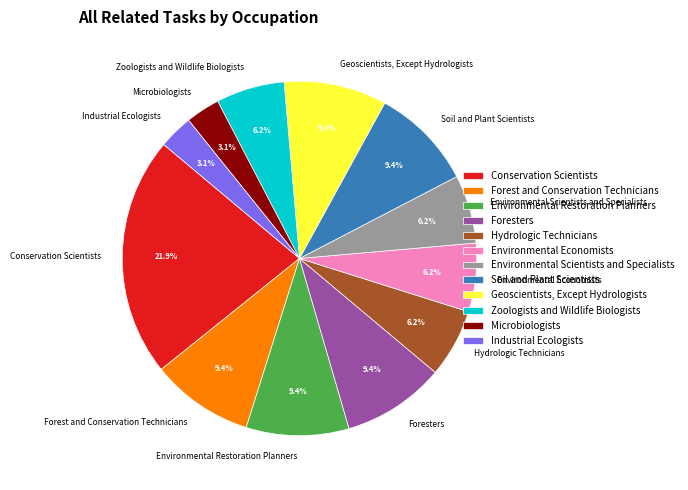

To the nearest percent, what portion does Environmental Economists represent?

6%